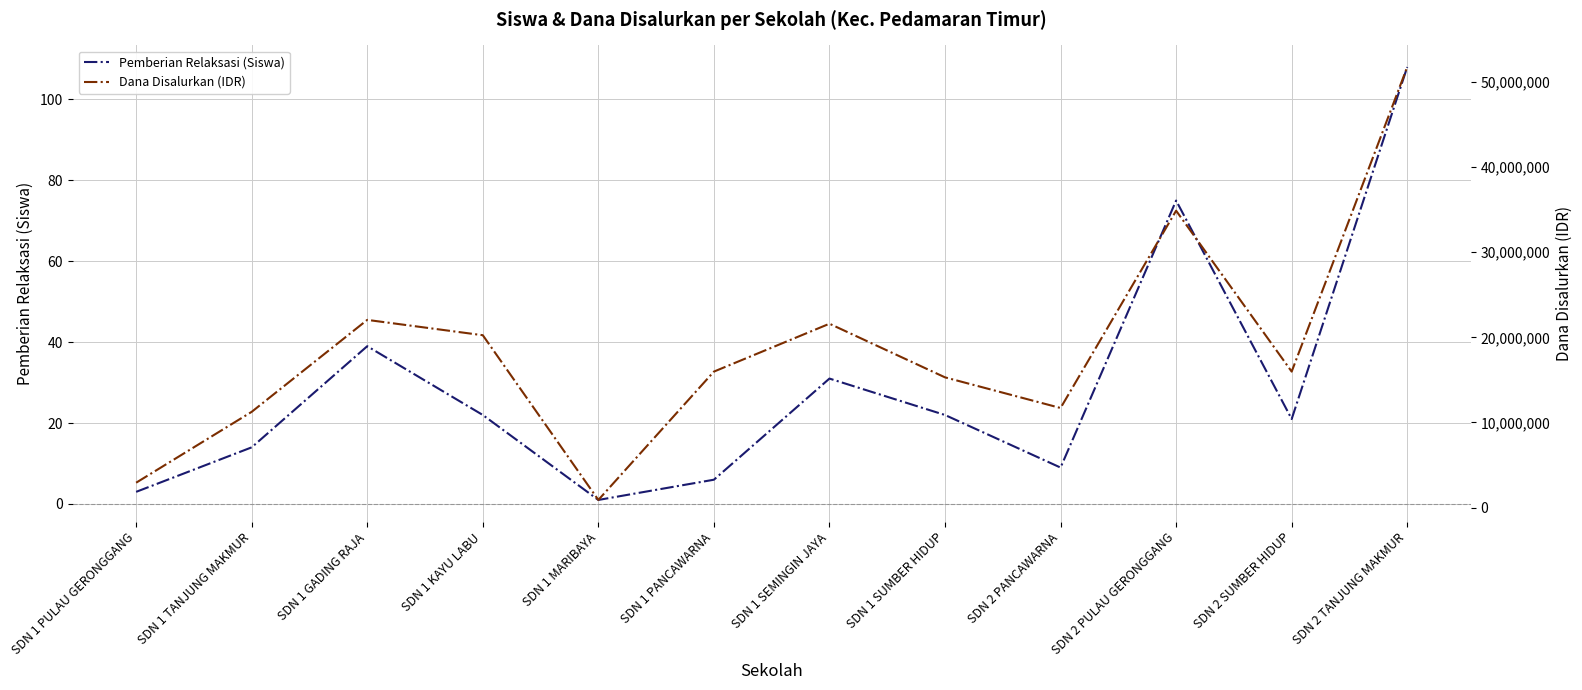

What is the total value across all series at SDN 1 PANCAWARNA?

15975006